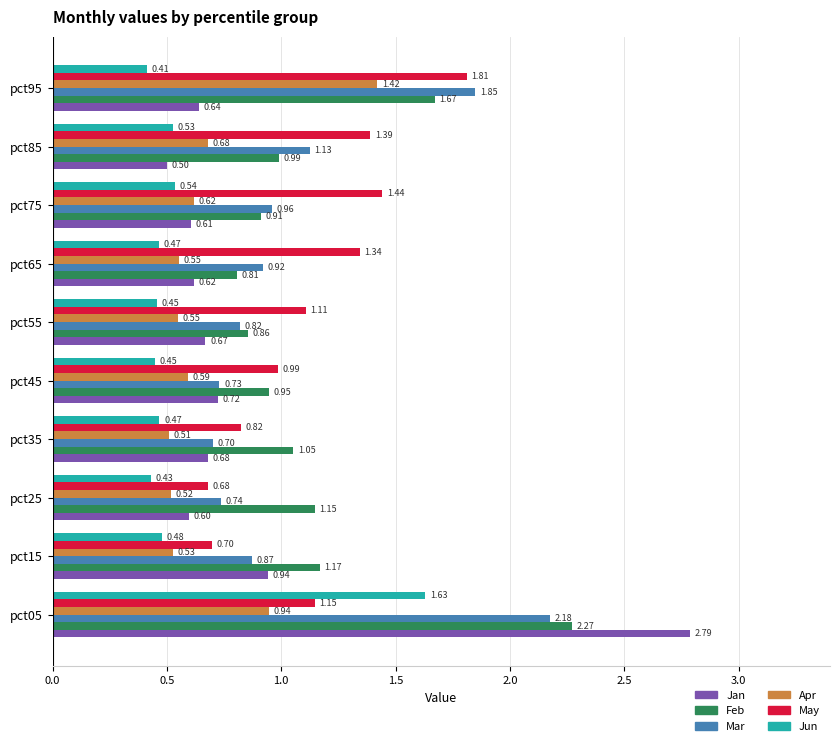

What is the sum of the Feb values at pct85 and pct75?

1.9